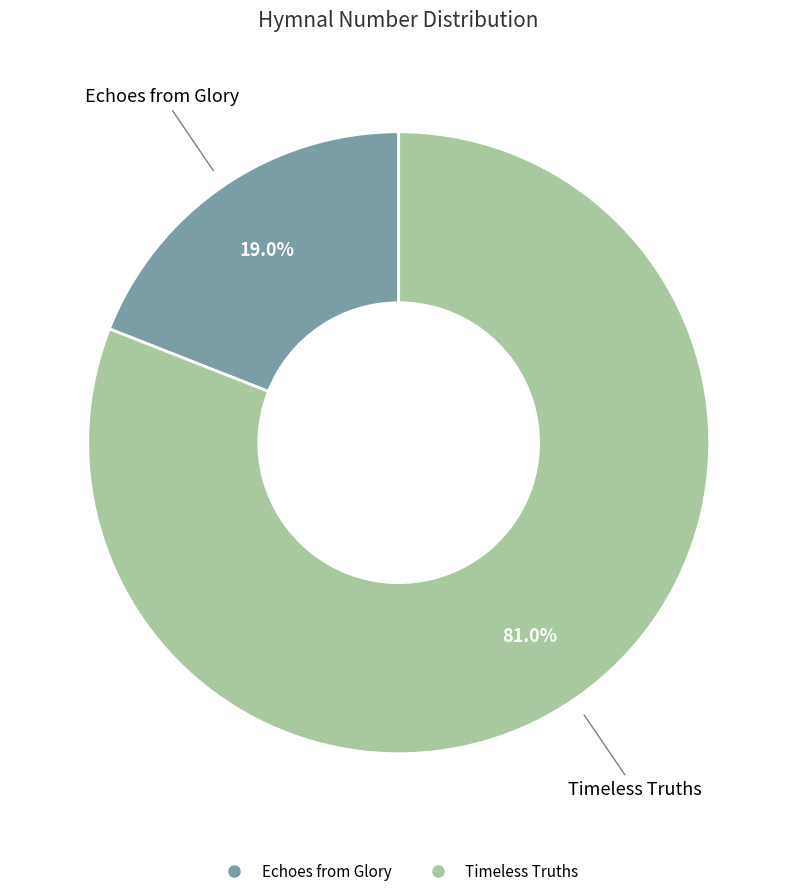

To the nearest percent, what percentage of the pie is Timeless Truths?

81%